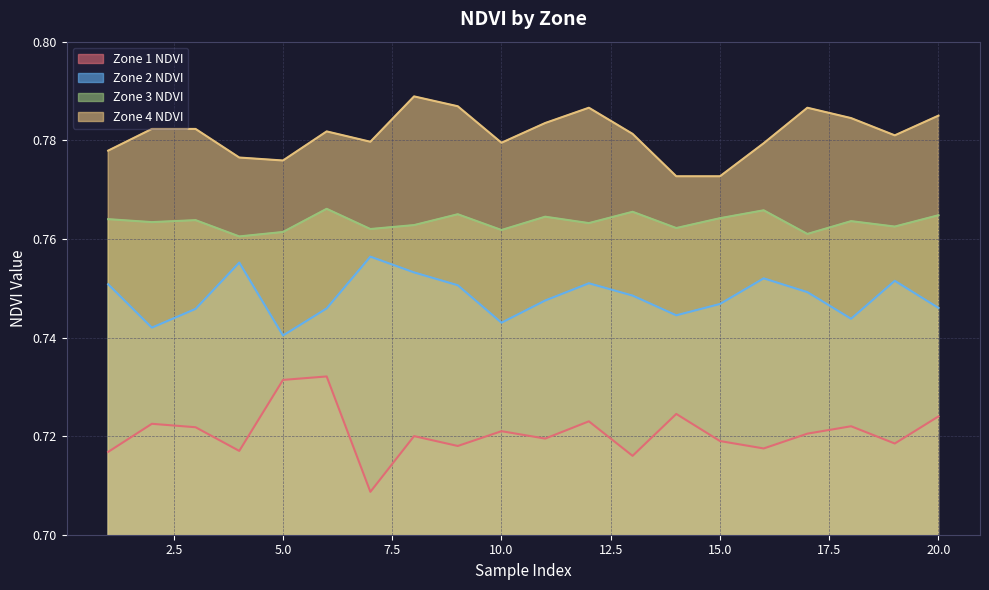

Between 15.0 and 20.0, which series saw the biggest shift?

Zone 4 NDVI